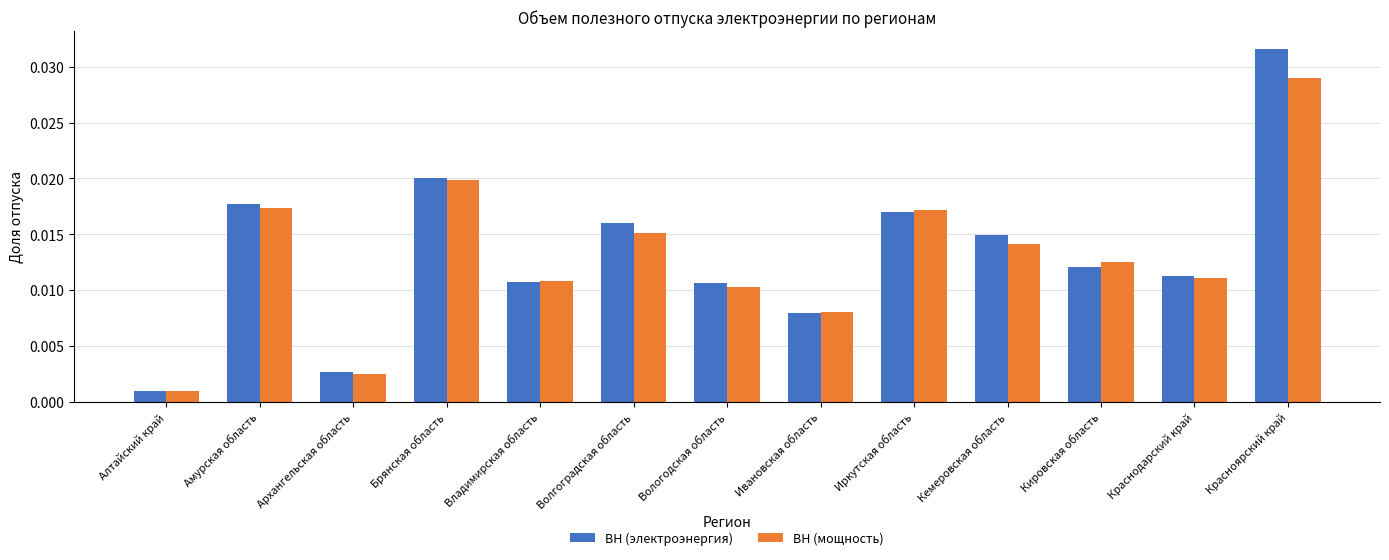

How many bars are there in each group?

2